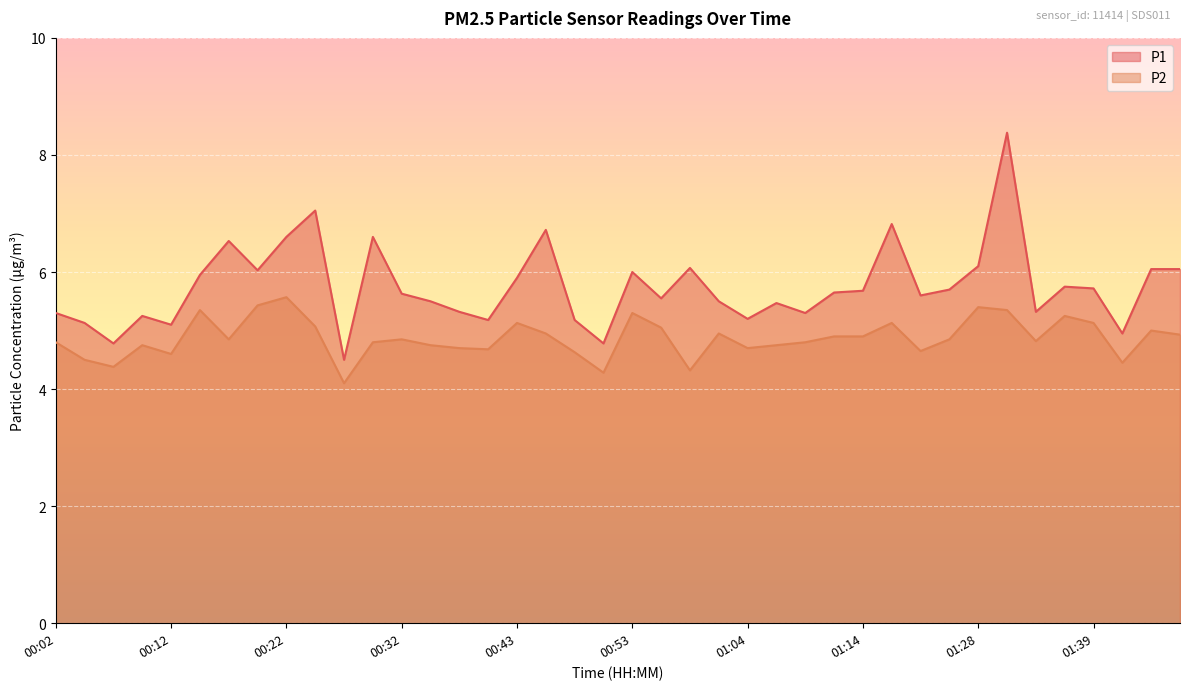

Rank the categories by P2 value from lowest to highest.

00:27, 00:50, 00:59, 00:07, 01:42, 00:05, 00:12, 00:48, 01:20, 00:40, 00:37, 01:04, 00:10, 00:35, 01:06, 00:02, 00:30, 01:09, 01:34, 00:17, 00:32, 01:26, 01:12, 01:14, 01:47, 00:45, 01:01, 01:44, 00:56, 00:25, 00:43, 01:17, 01:39, 01:36, 00:53, 00:15, 01:31, 01:28, 00:20, 00:22